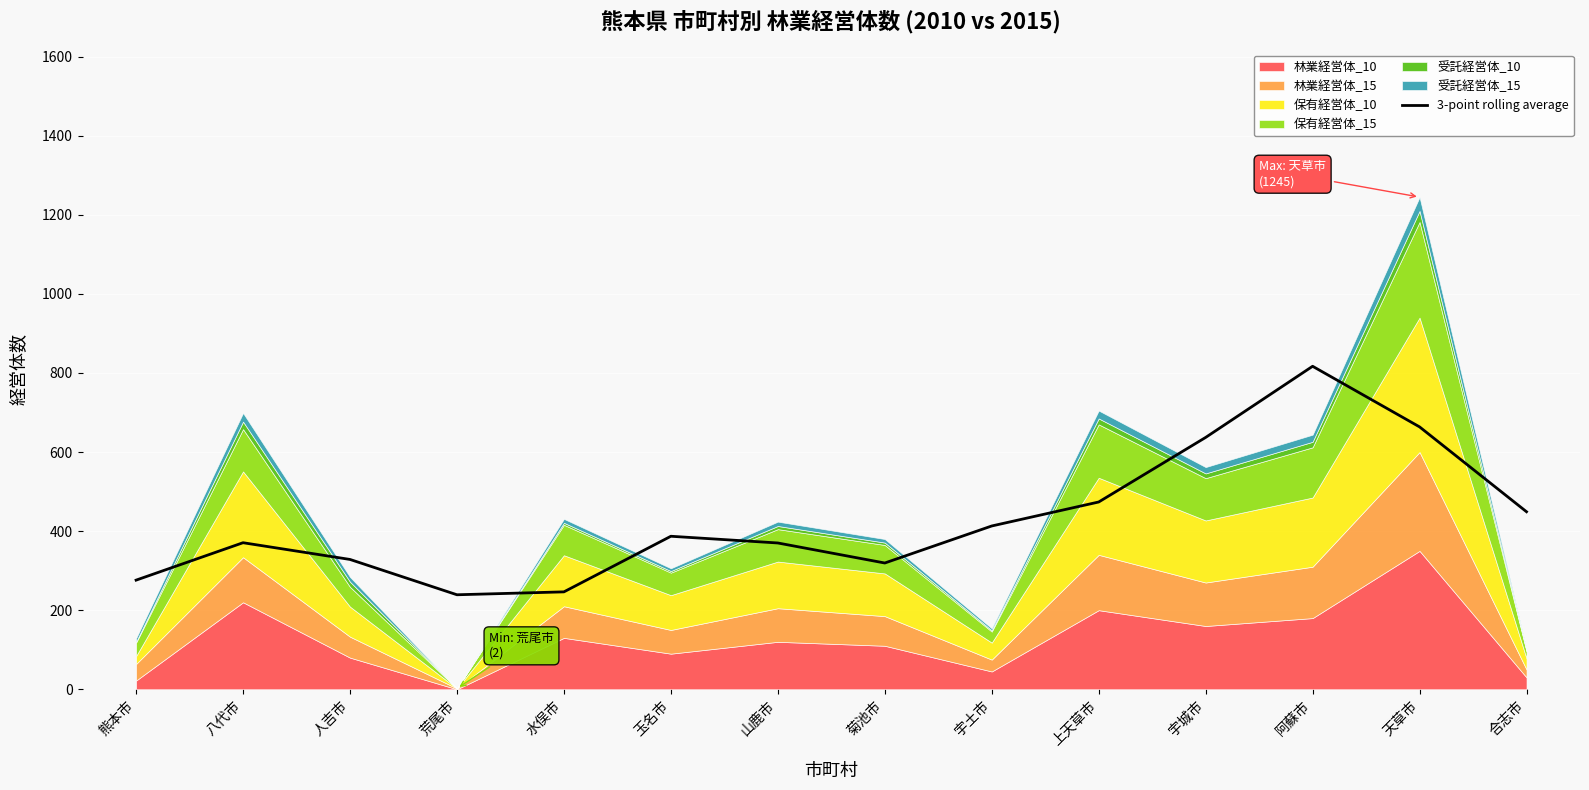

Where does the data first go above 387?

宇土市